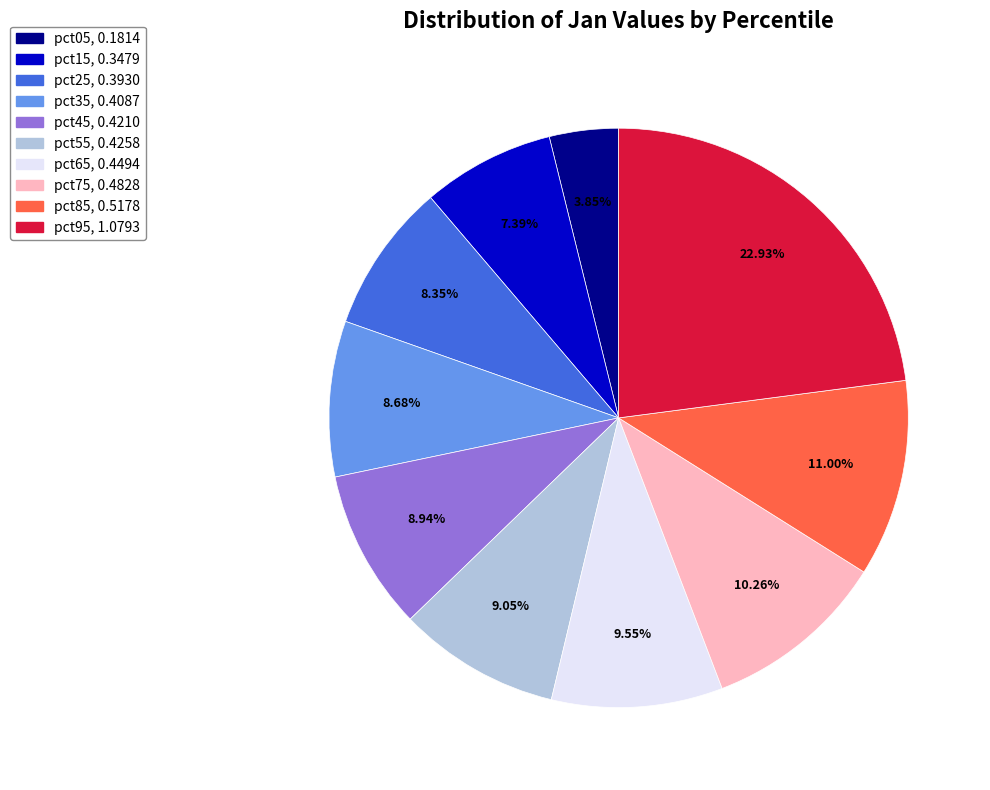

Is there a majority slice in this chart?

No